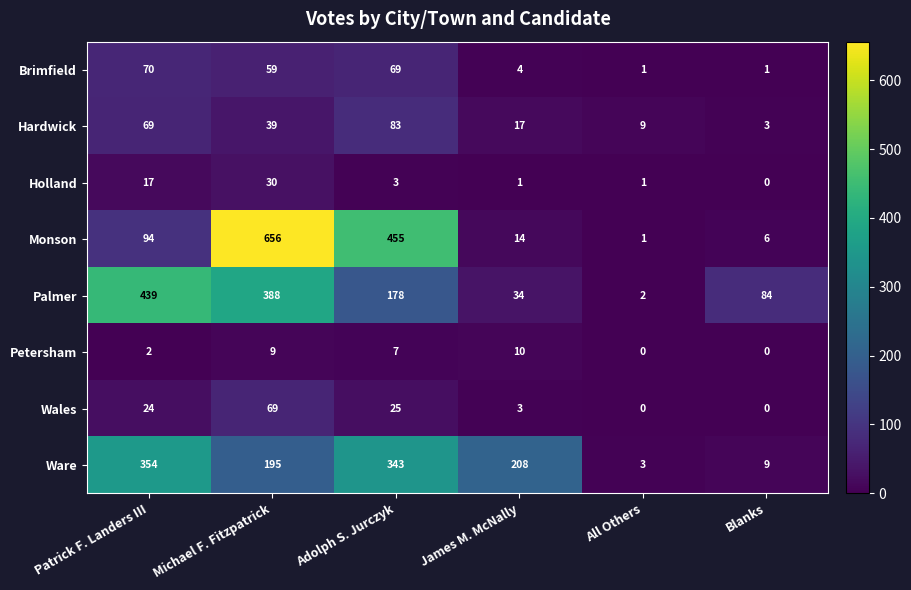

At which label does Ware reach its minimum?

All Others